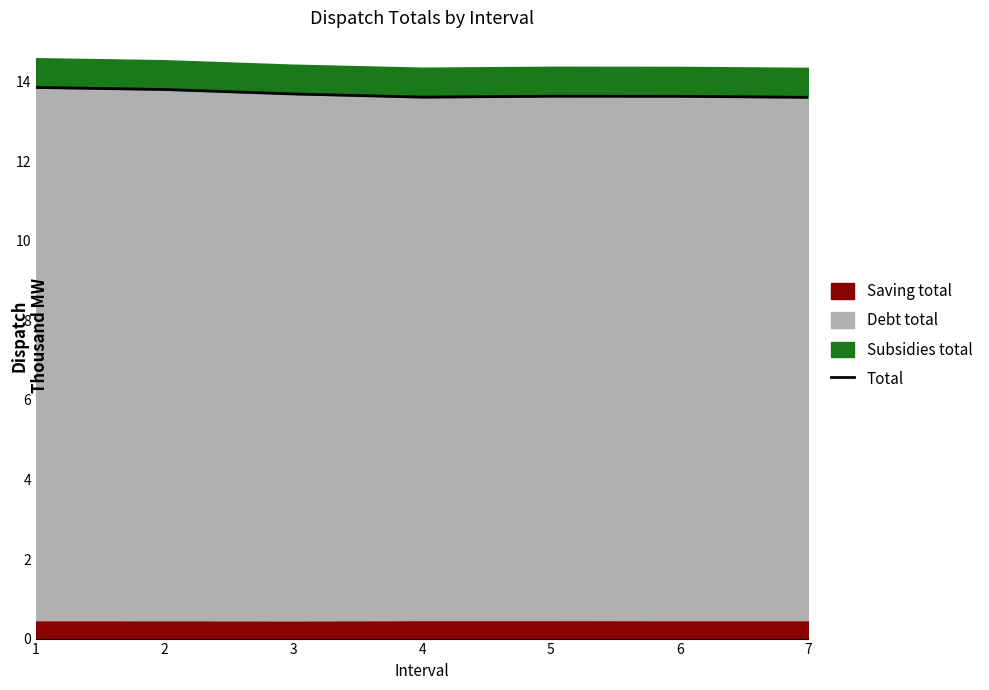

True or false: Total has a value of 21.8 at 7.

False